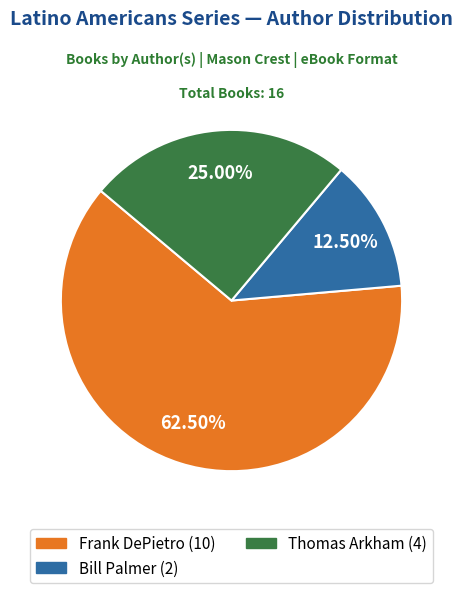

Which has a higher value, Frank DePietro or Thomas Arkham?

Frank DePietro